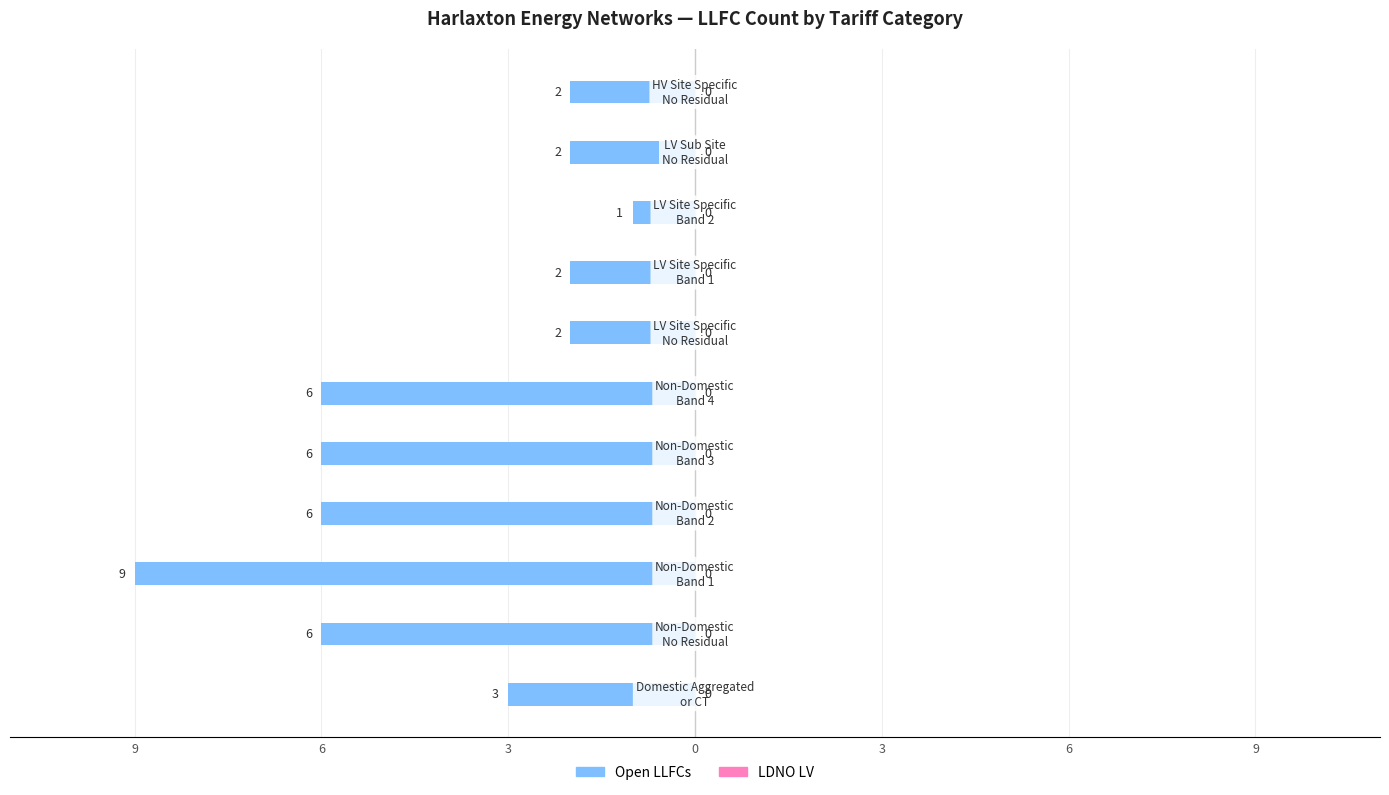

Does the chart contain any negative values?

Yes